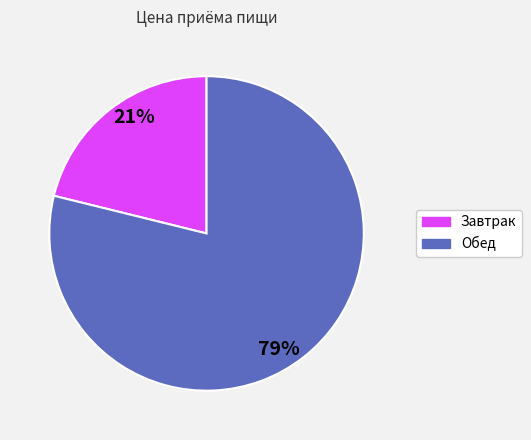

Is the sum of Обед and Завтрак greater than half?

Yes